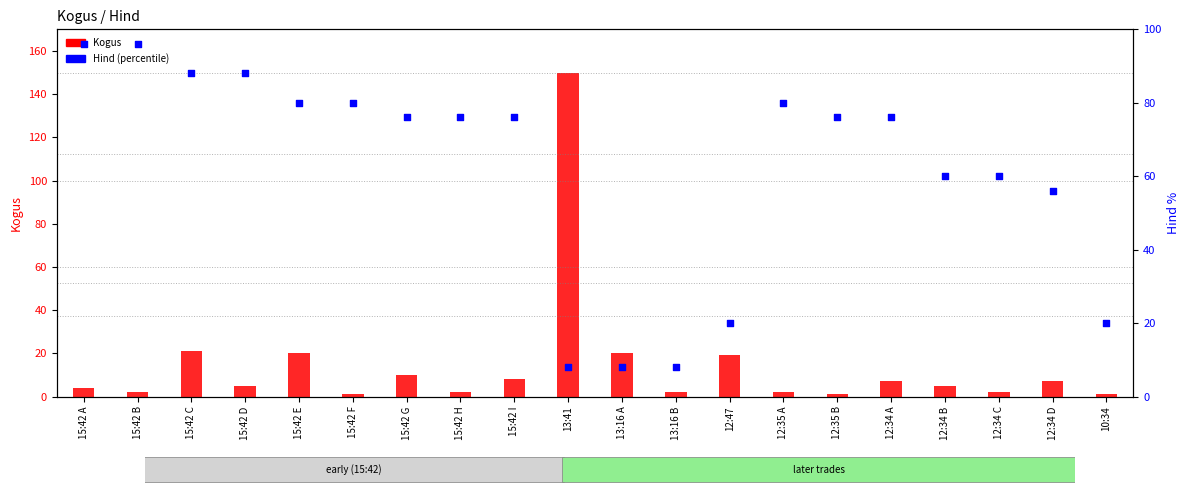

What are all the series names shown in the legend?

Kogus, Hind (percentile)